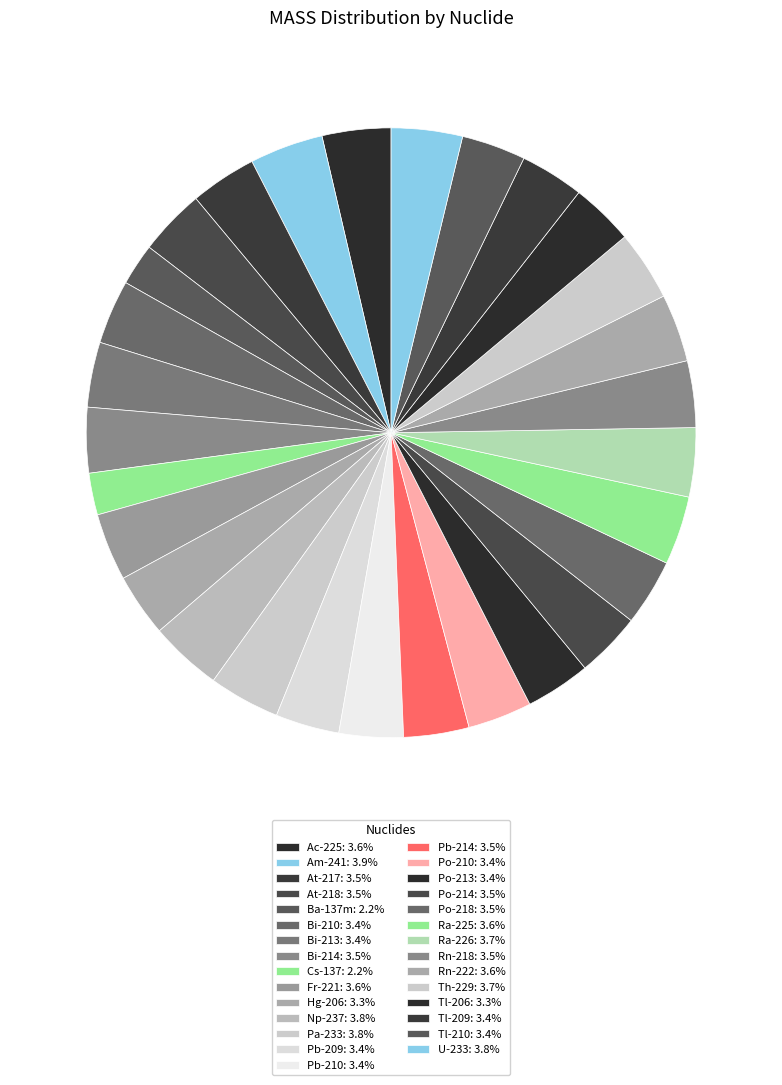

Count the number of slices in the pie.

29